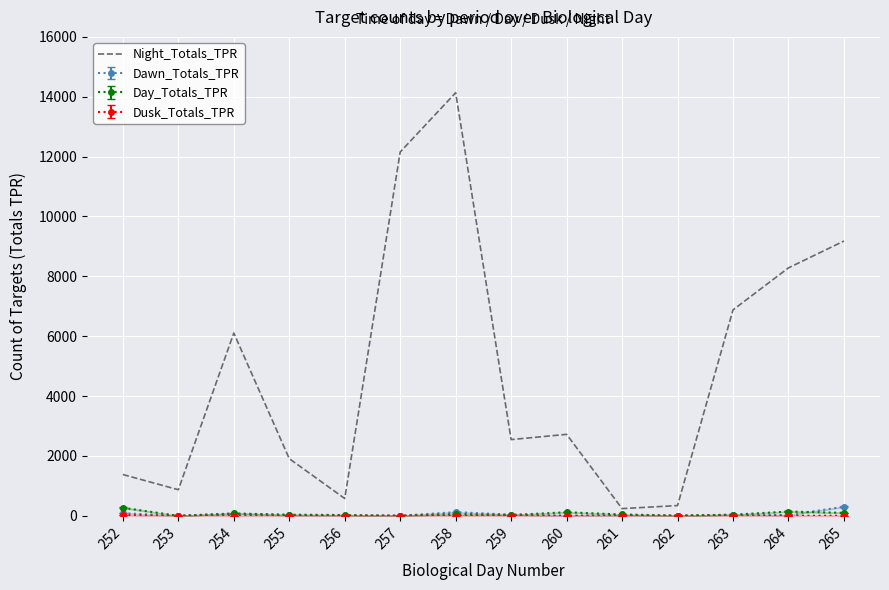

List the labels in order of value, largest first.

258, 257, 265, 264, 263, 254, 260, 259, 255, 252, 253, 256, 262, 261